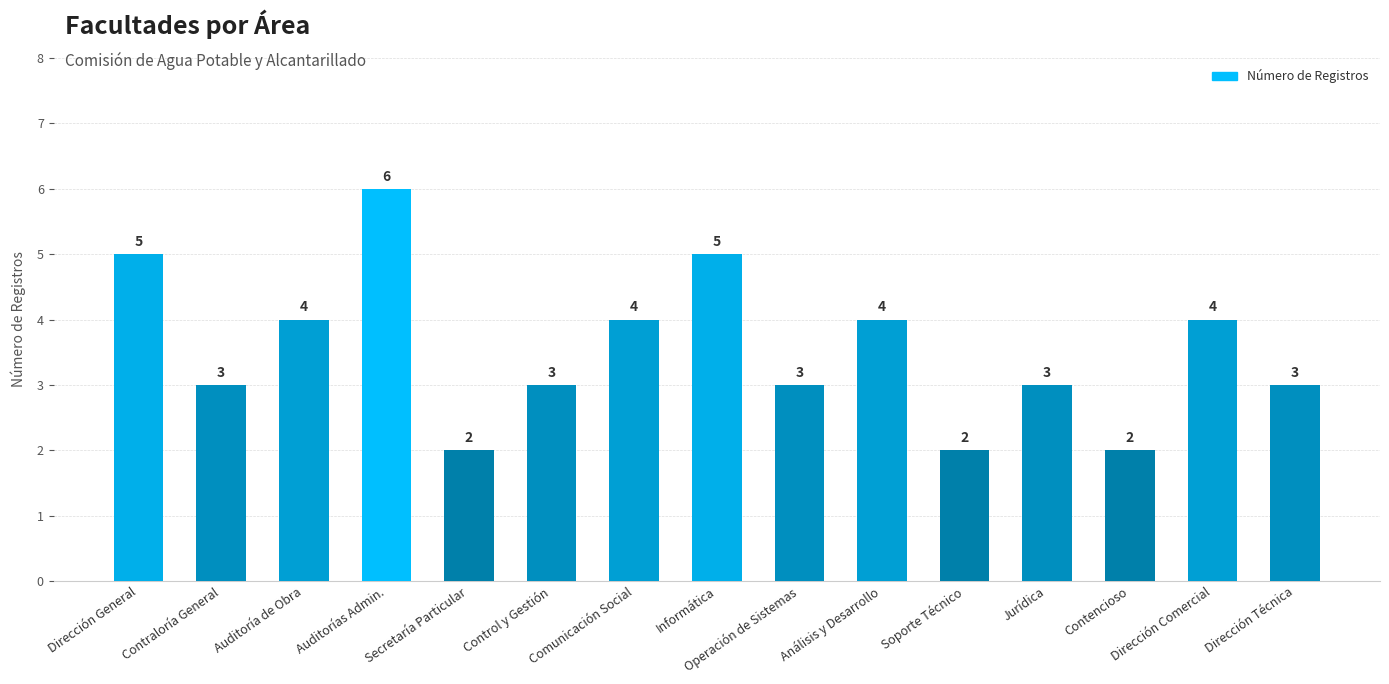

What is the value of the 12th bar from the left?

3